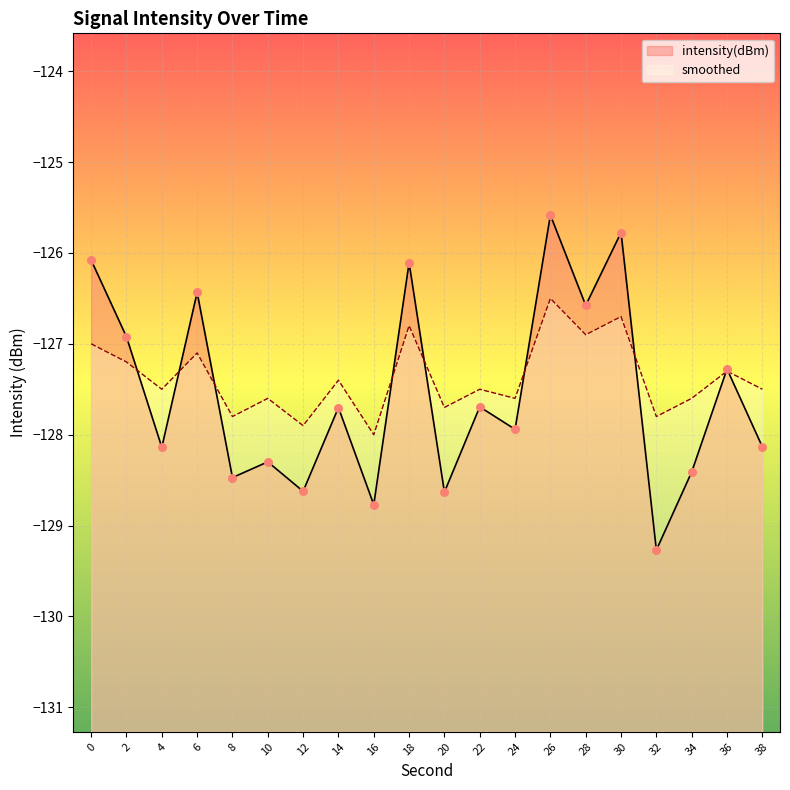

Is the value of intensity(dBm) at 34 greater than the value of smoothed at 0?

No